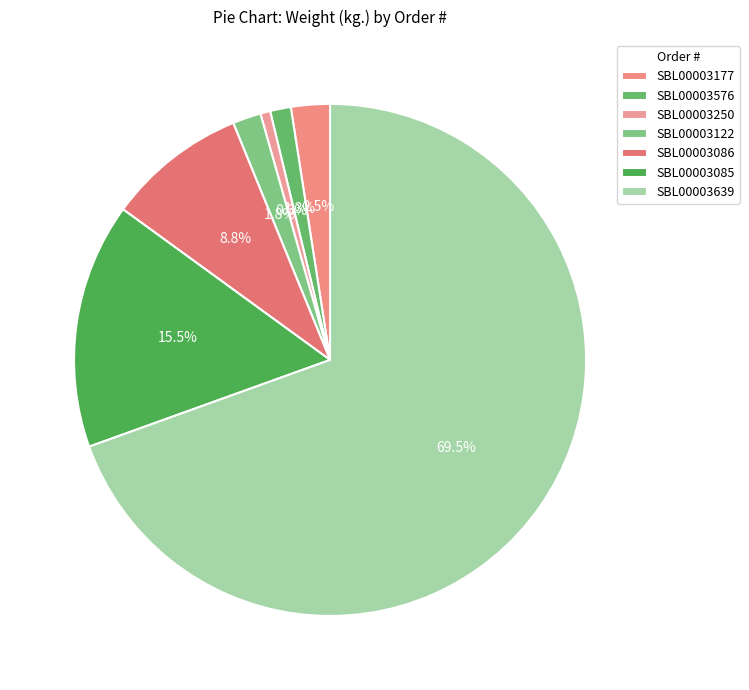

How many slices are in this pie chart?

7